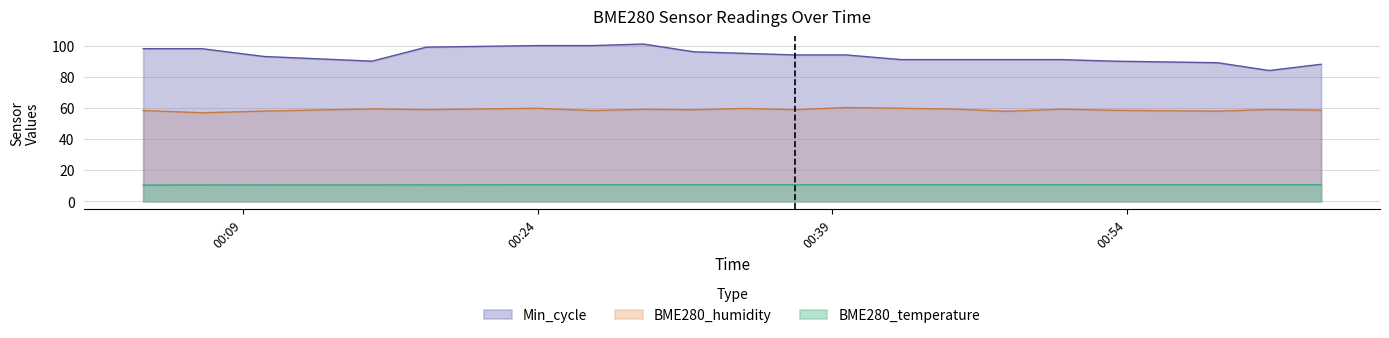

What is the difference between the highest and lowest values at 2021/06/03 00:42:30?

80.3